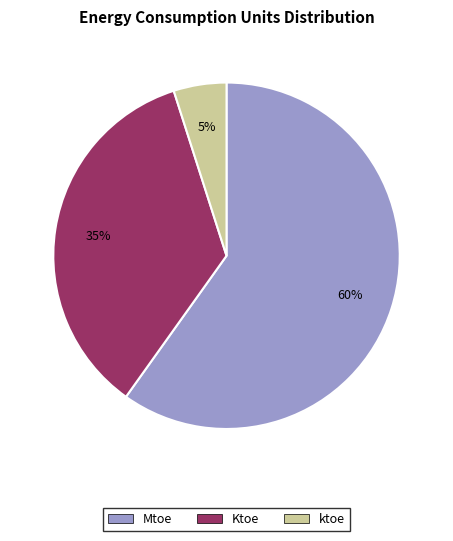

To the nearest percent, what percentage of the pie is Mtoe?

60%